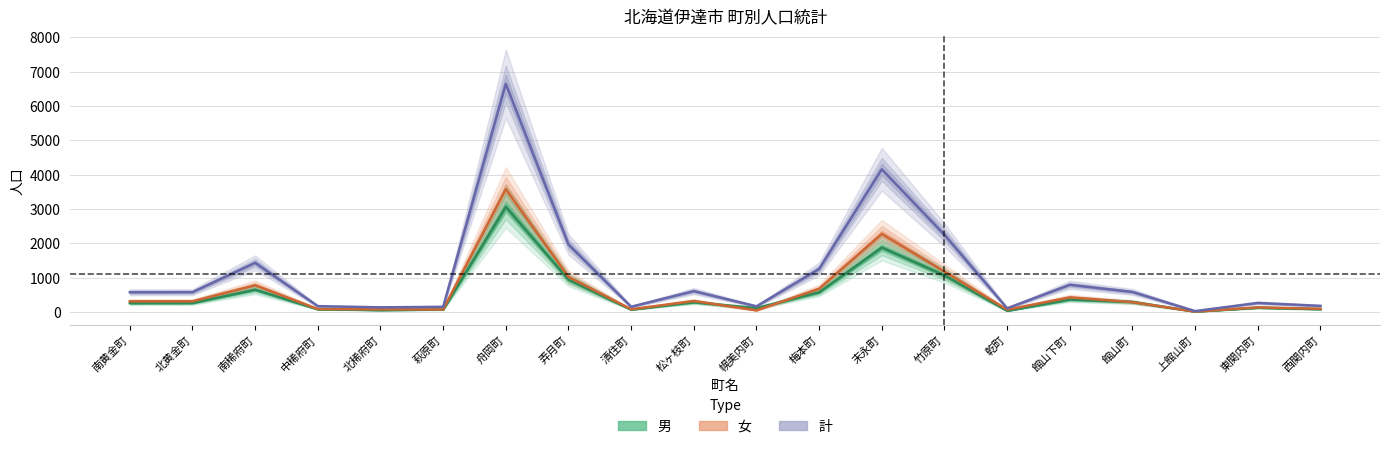

What is the difference between the 計 values at 萩原町 and 乾町?

43